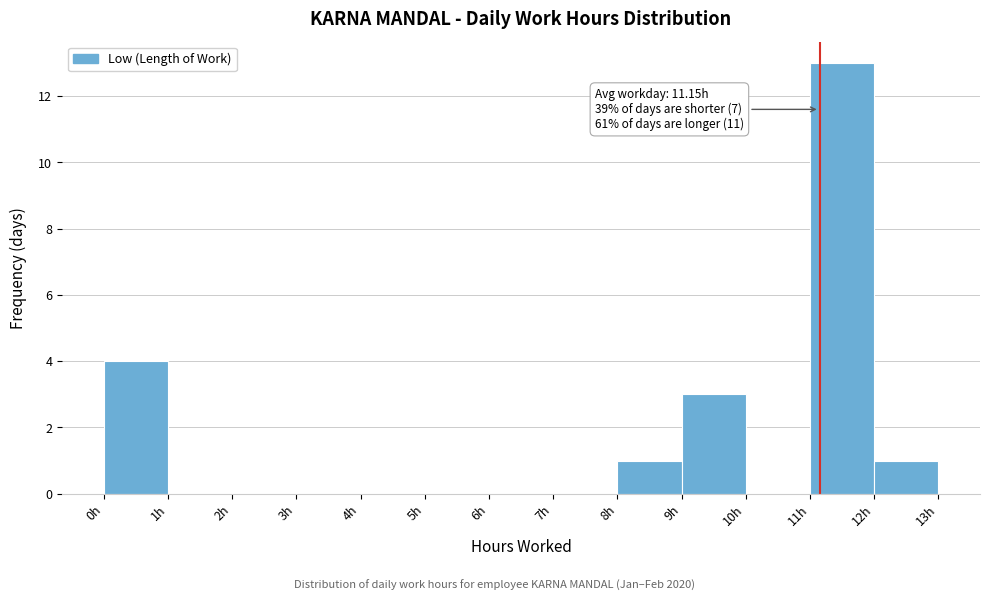

Over which range of the x-axis is the bar tallest?

11 to 12